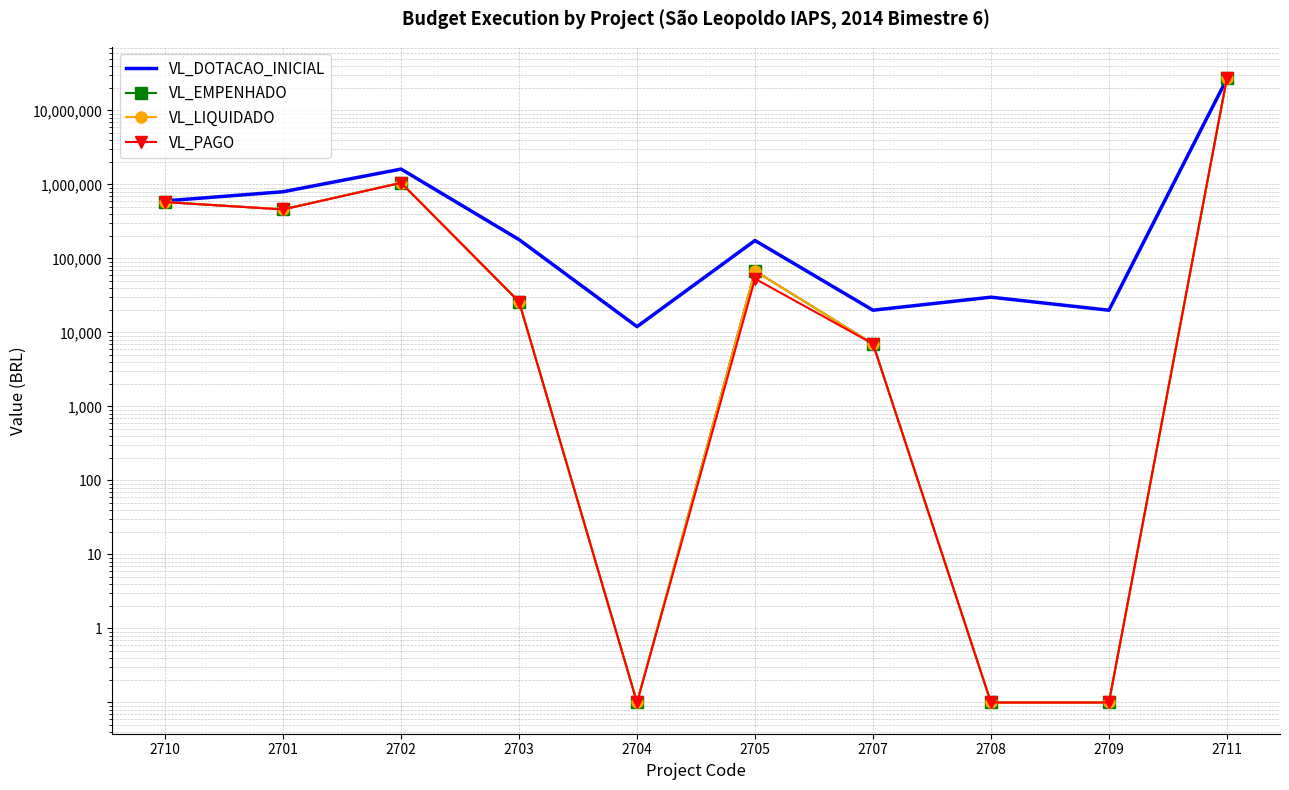

Rank the series at 2702 from highest to lowest value.

VL_DOTACAO_INICIAL, VL_EMPENHADO, VL_LIQUIDADO, VL_PAGO